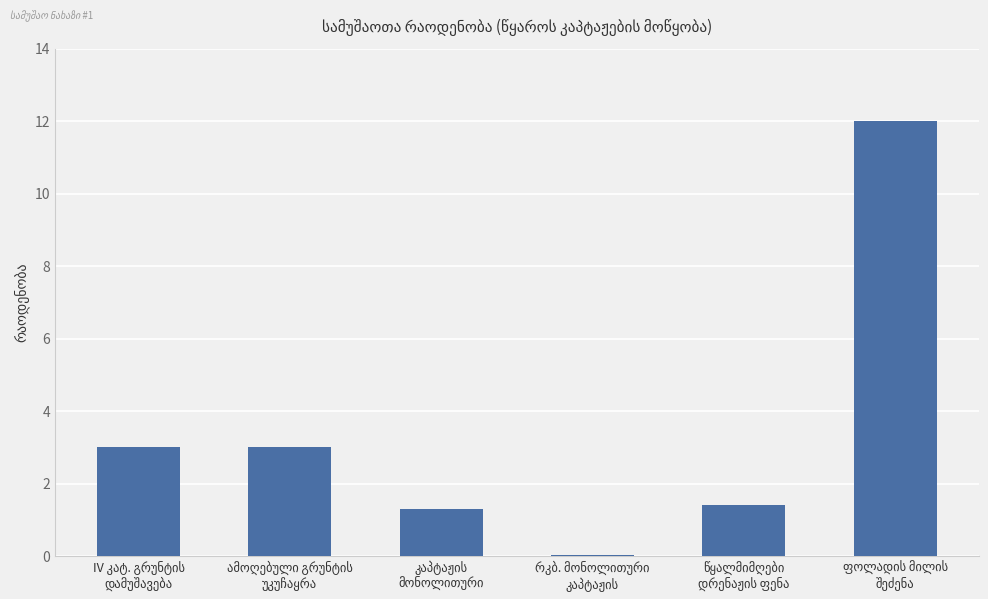

What is the greatest value displayed?

12.0